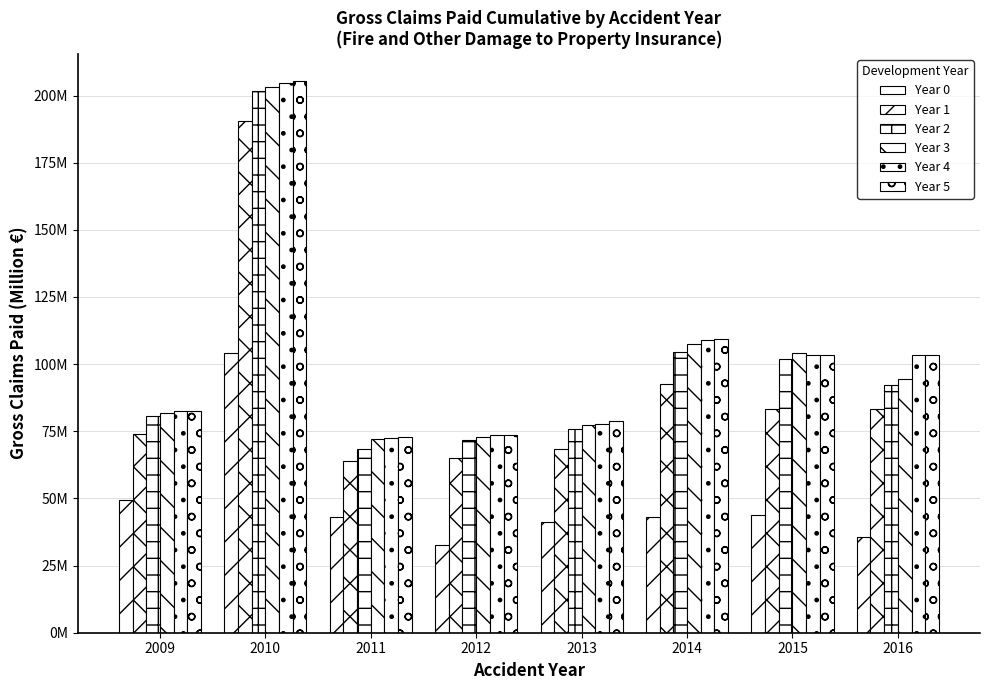

Are the bars horizontal?

No